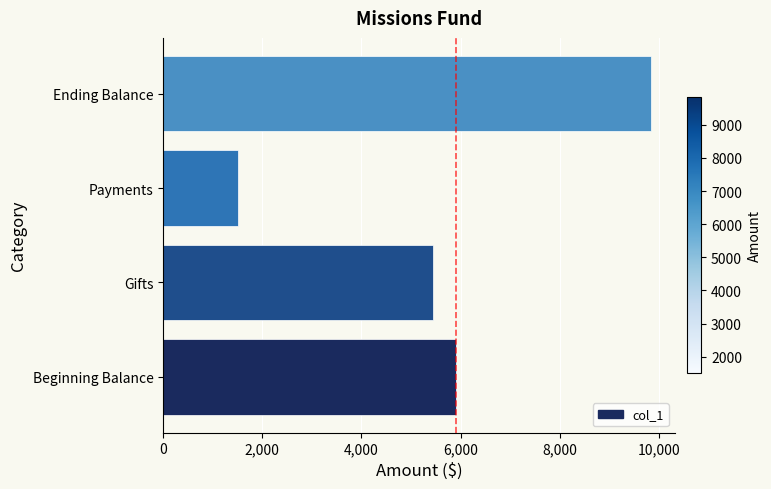

Rank the categories by value from highest to lowest.

Ending Balance, Beginning Balance, Gifts, Payments